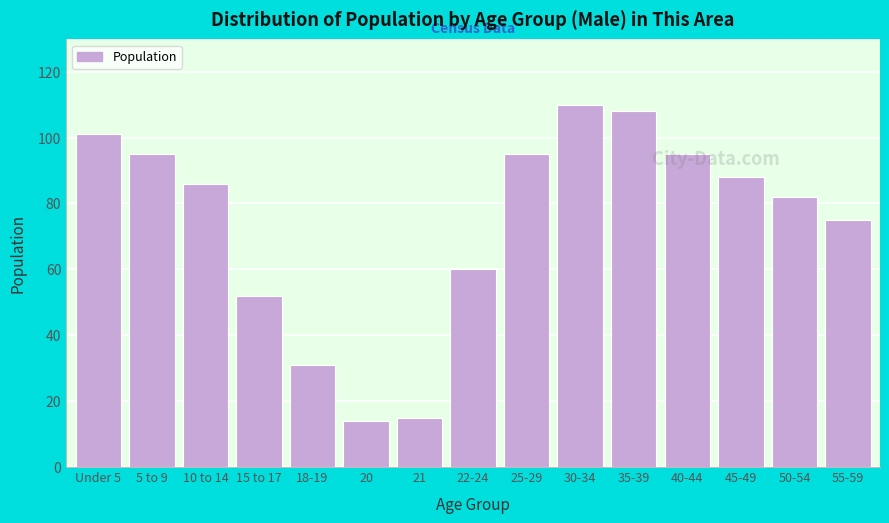

Between 25-29 and 45-49, which is larger?

25-29